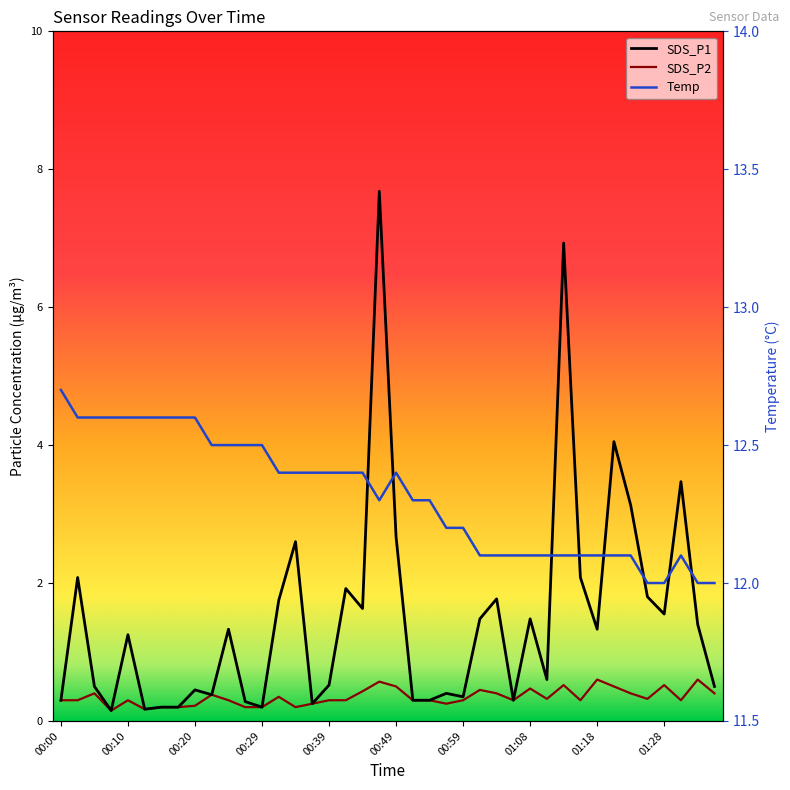

Is this an area chart (filled region under the line)?

No